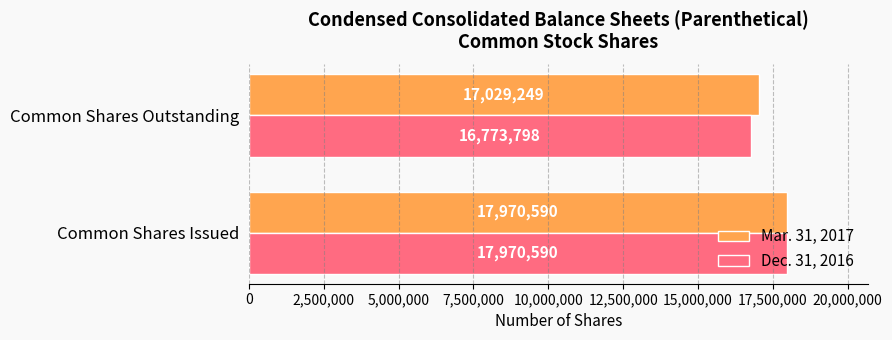

Is the value of Mar. 31, 2017 at Common Shares Issued greater than the value of Dec. 31, 2016 at Common Shares Outstanding?

Yes